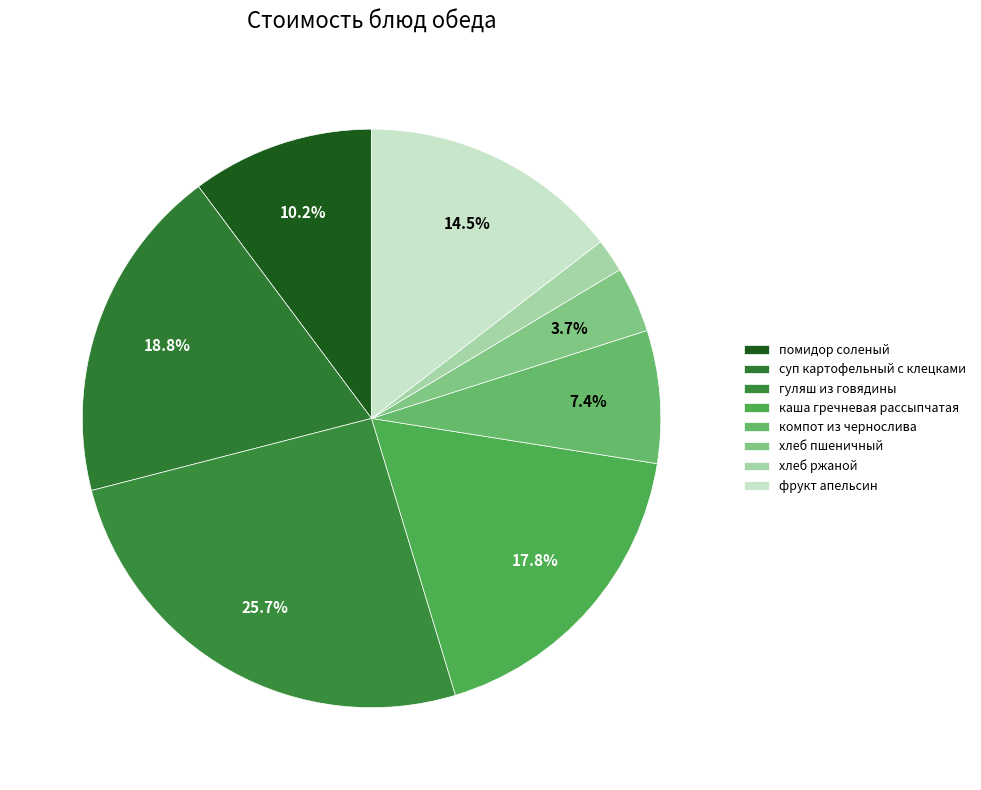

Which slice is the smallest?

хлеб ржаной